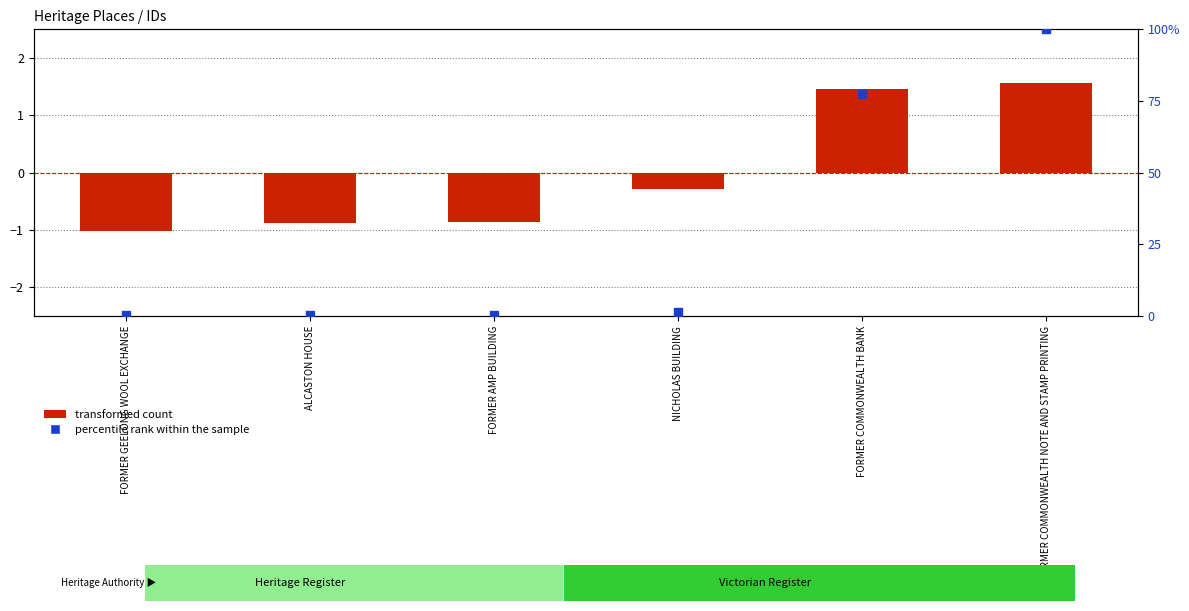

At which category is the sum across all series the highest?

FORMER COMMONWEALTH NOTE AND STAMP PRINTING